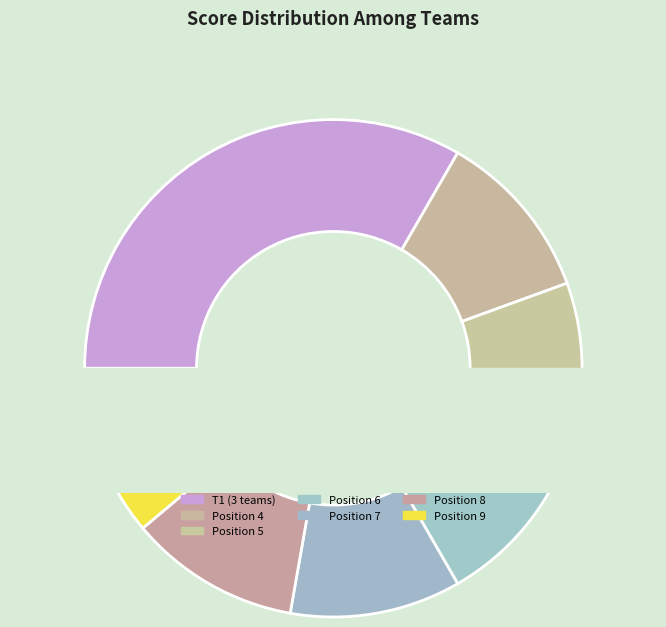

To the nearest percent, what is the combined percentage of Eric Norris & Collin Malone (5) and Marcus Allen & Shanesharpe (T1)?

27%